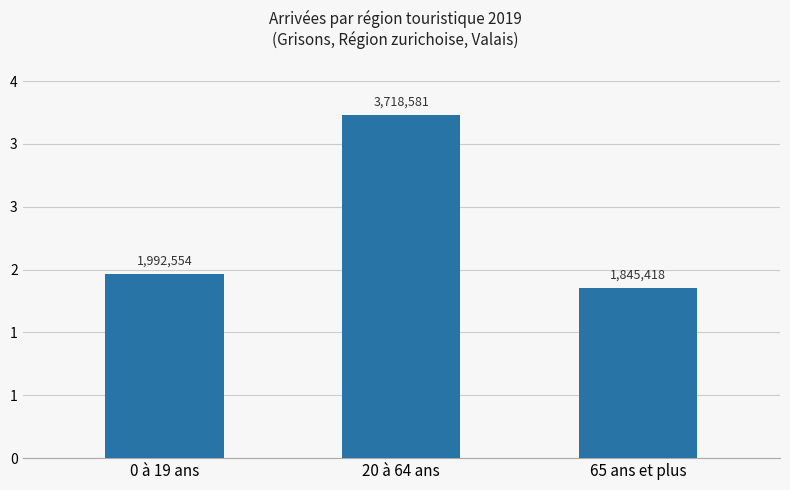

What is the average value?

2518851